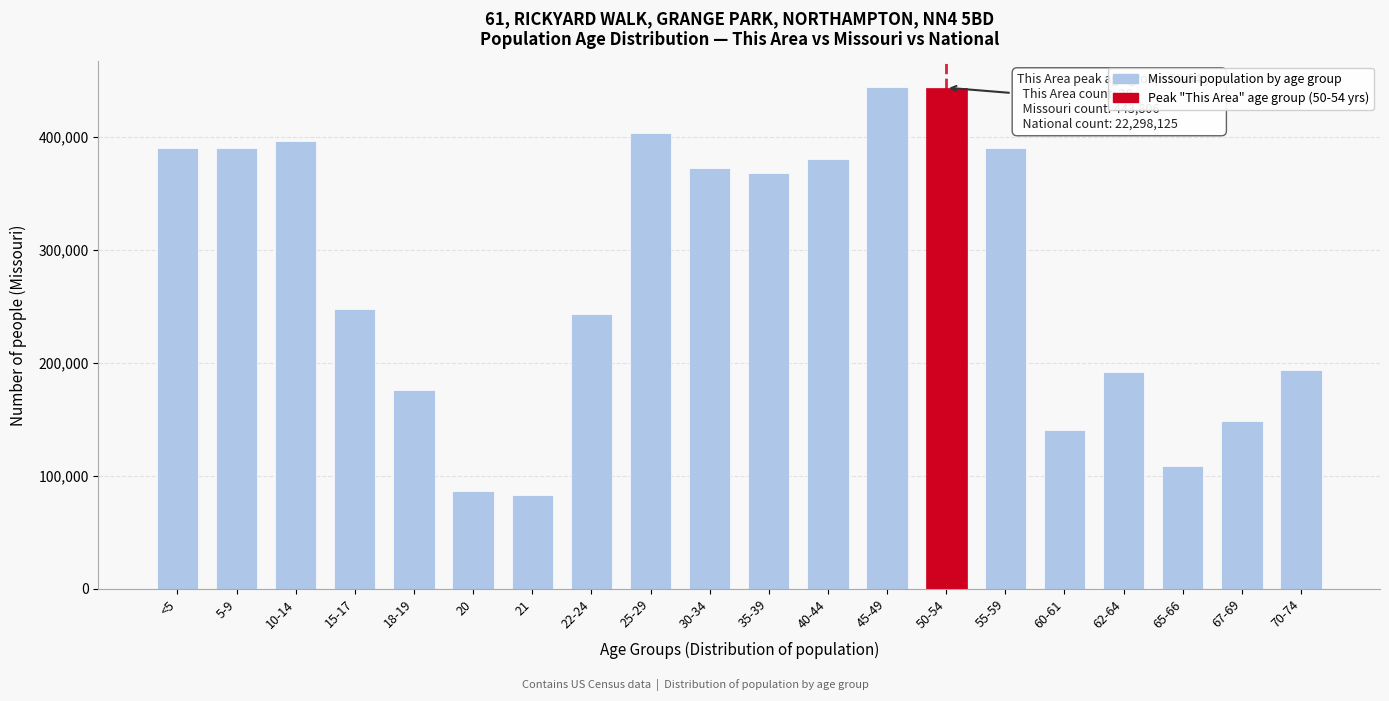

Approximately how many times larger is the value at 25-29 compared to 70-74?

2.1